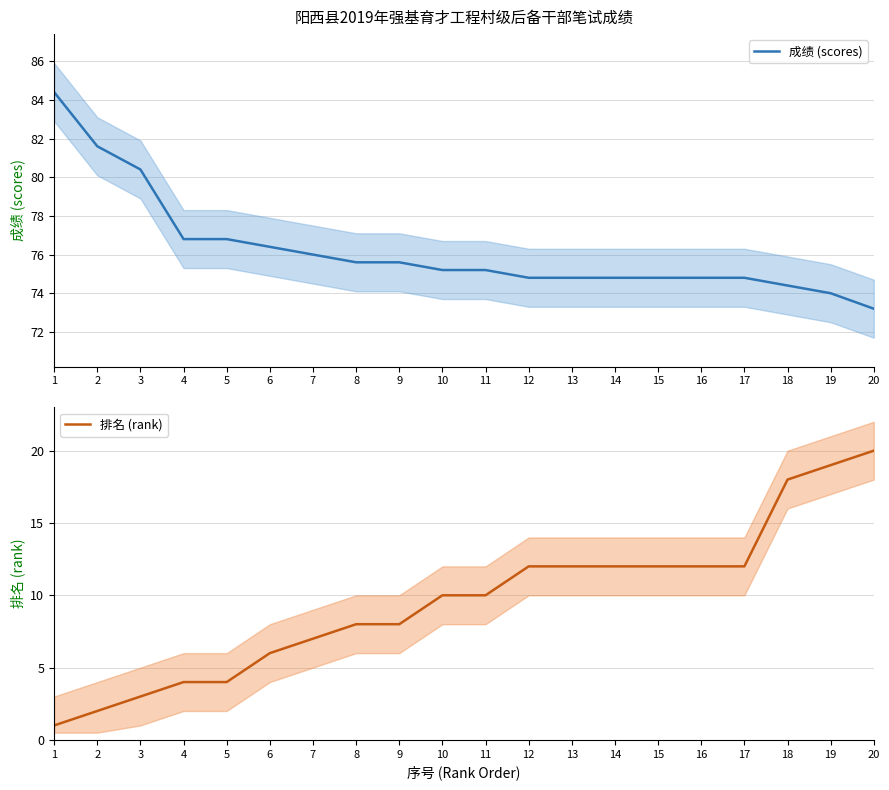

What is the sum of all 排名 (rank) values?

192